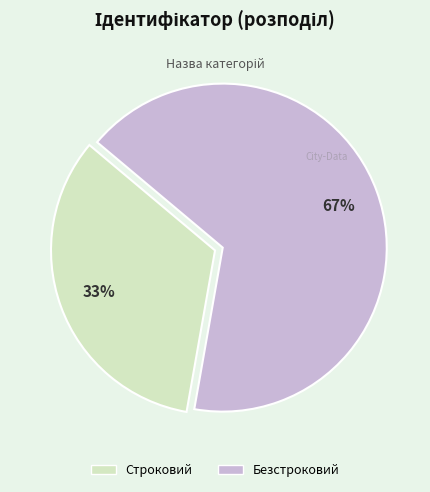

Do Безстроковий and Строковий together represent more than half of the pie?

Yes